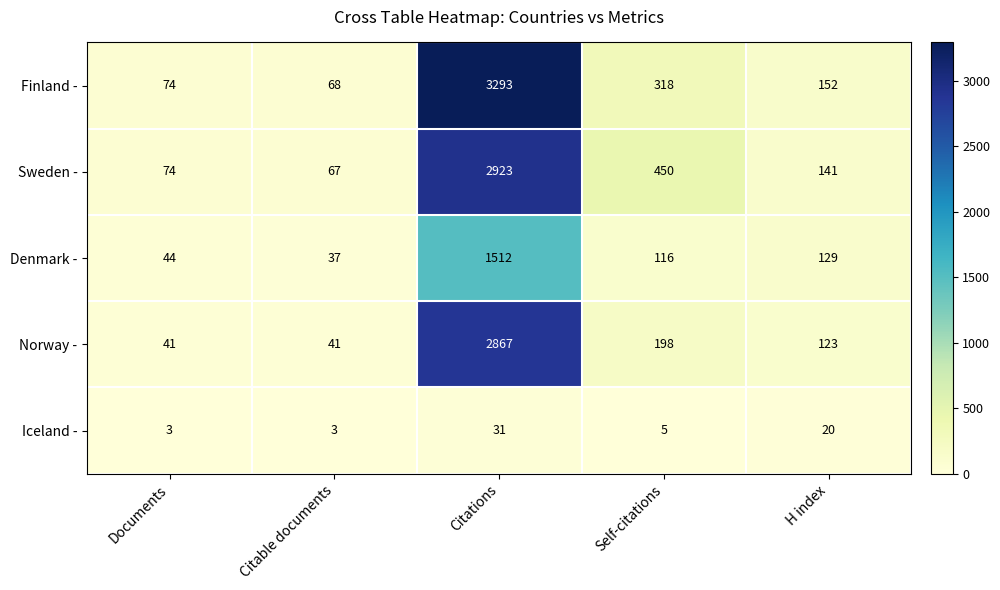

Reading left to right, what are all the values shown in this chart?

Finland -: Documents=74	Citable documents=68	Citations=3293	Self-citations=318	H index=152
Sweden -: Documents=74	Citable documents=67	Citations=2923	Self-citations=450	H index=141
Denmark -: Documents=44	Citable documents=37	Citations=1512	Self-citations=116	H index=129
Norway -: Documents=41	Citable documents=41	Citations=2867	Self-citations=198	H index=123
Iceland -: Documents=3	Citable documents=3	Citations=31	Self-citations=5	H index=20